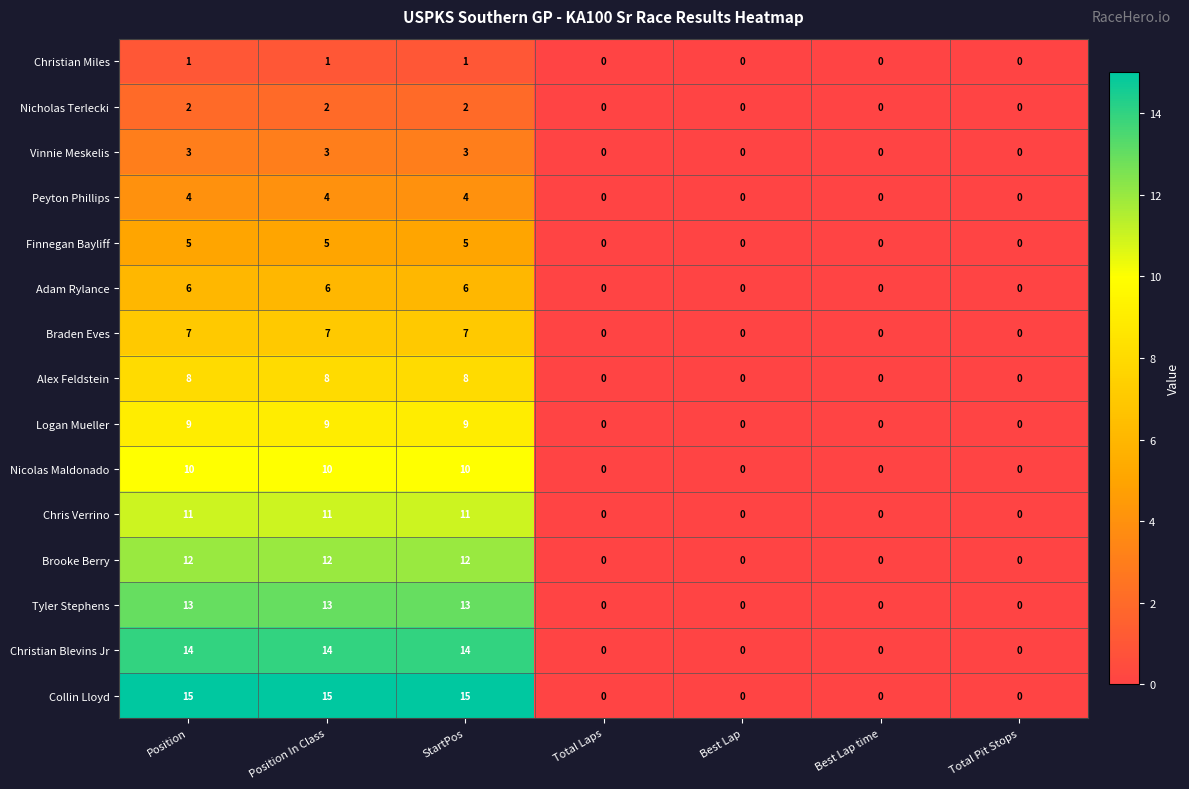

The Braden Eves series shows -3 at Total Pit Stops. True or false?

False